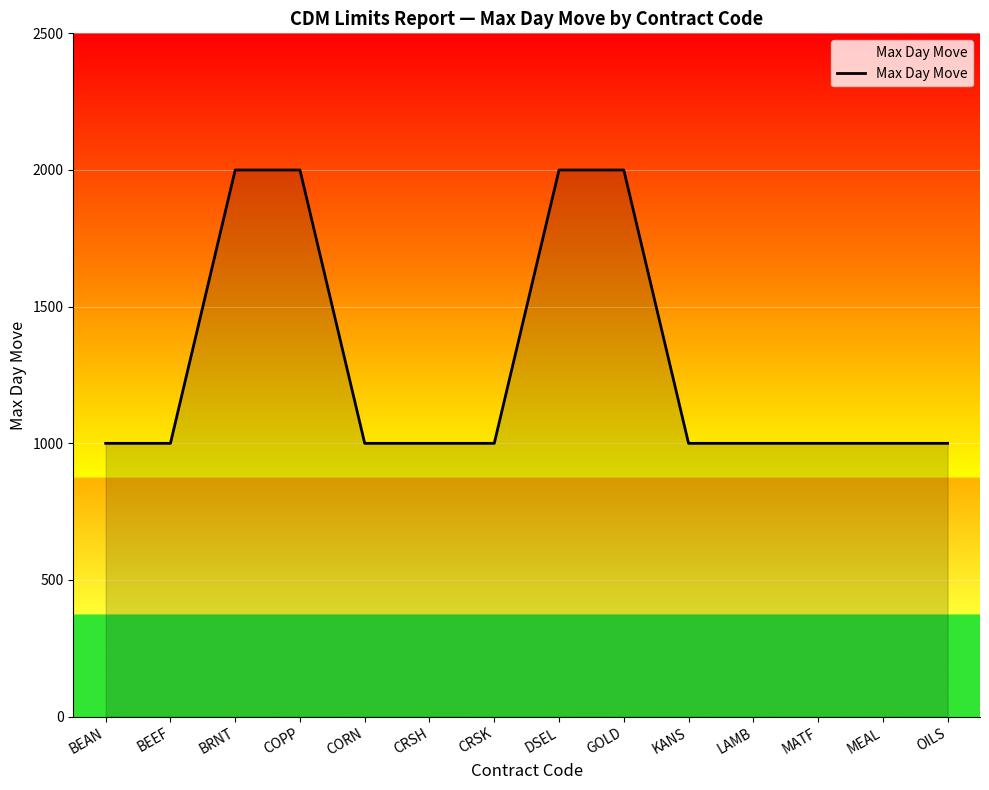

What is the minimum value shown in the chart?

1000